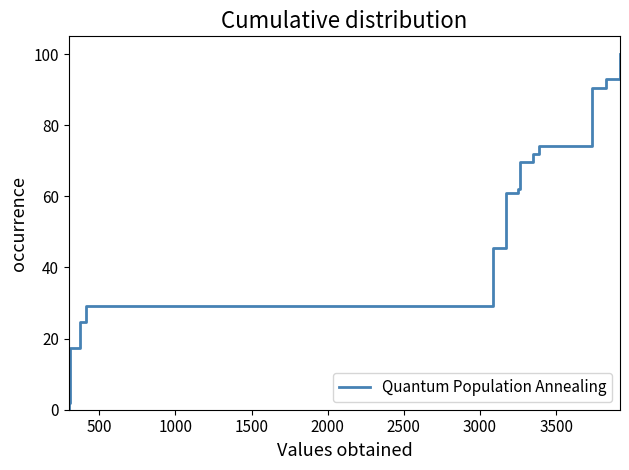

What is the greatest value displayed?

100.0